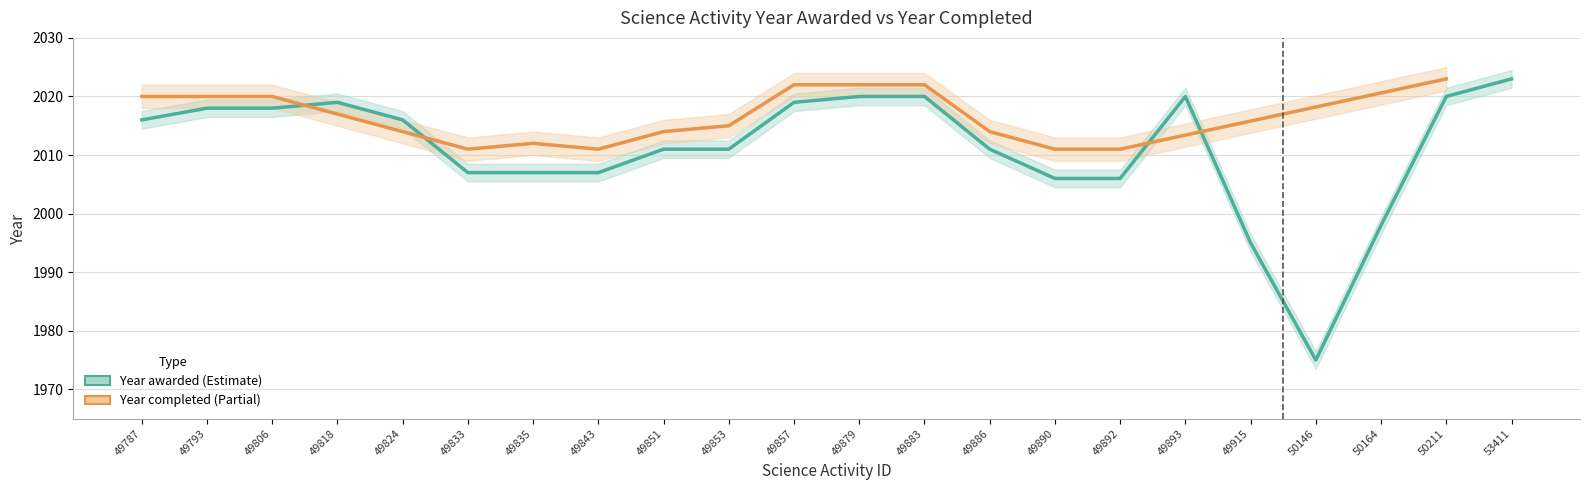

True or false: there are more than 0 points higher than both neighbors.

True